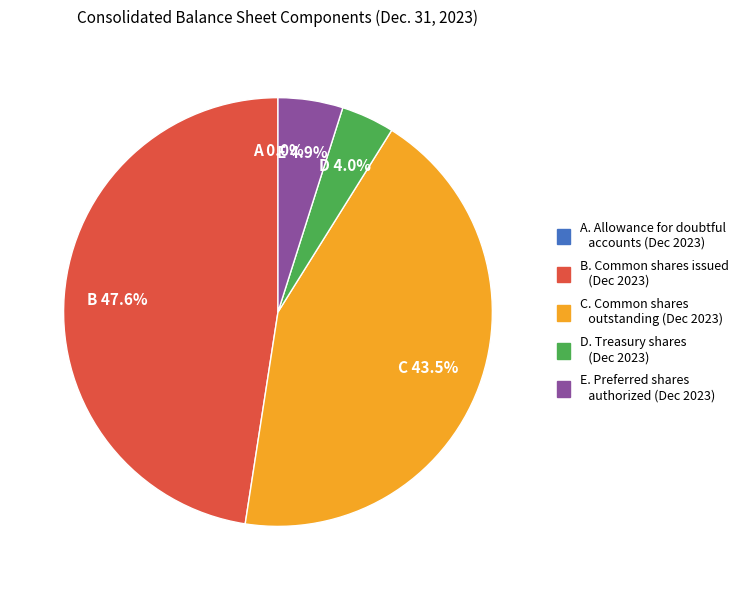

Which has a higher value, Common shares outstanding or Treasury shares?

Common shares outstanding